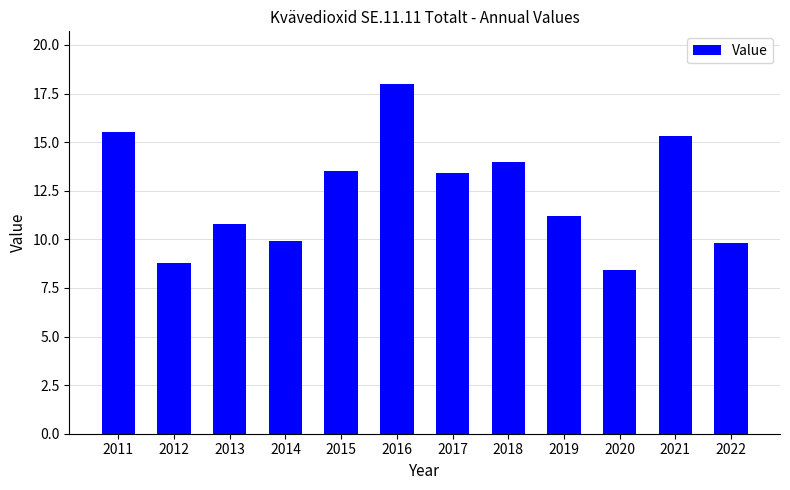

The chart shows a value of 11.2 at 2019. True or false?

True